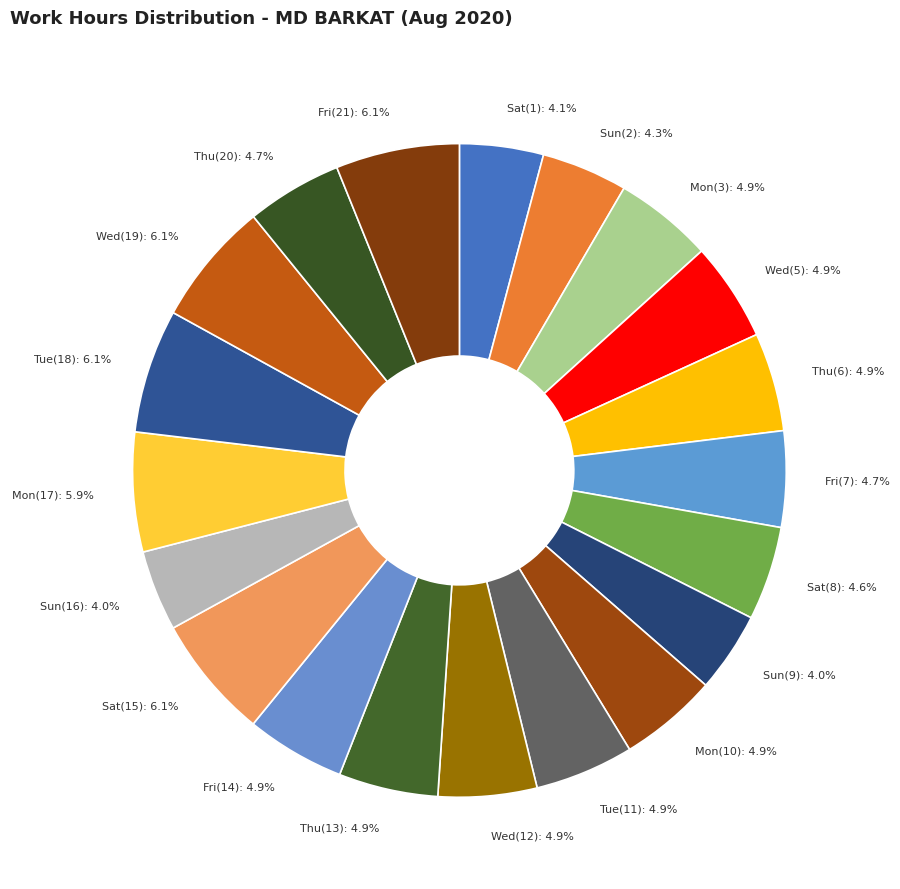

To the nearest percent, what portion does Sun(16) represent?

4%